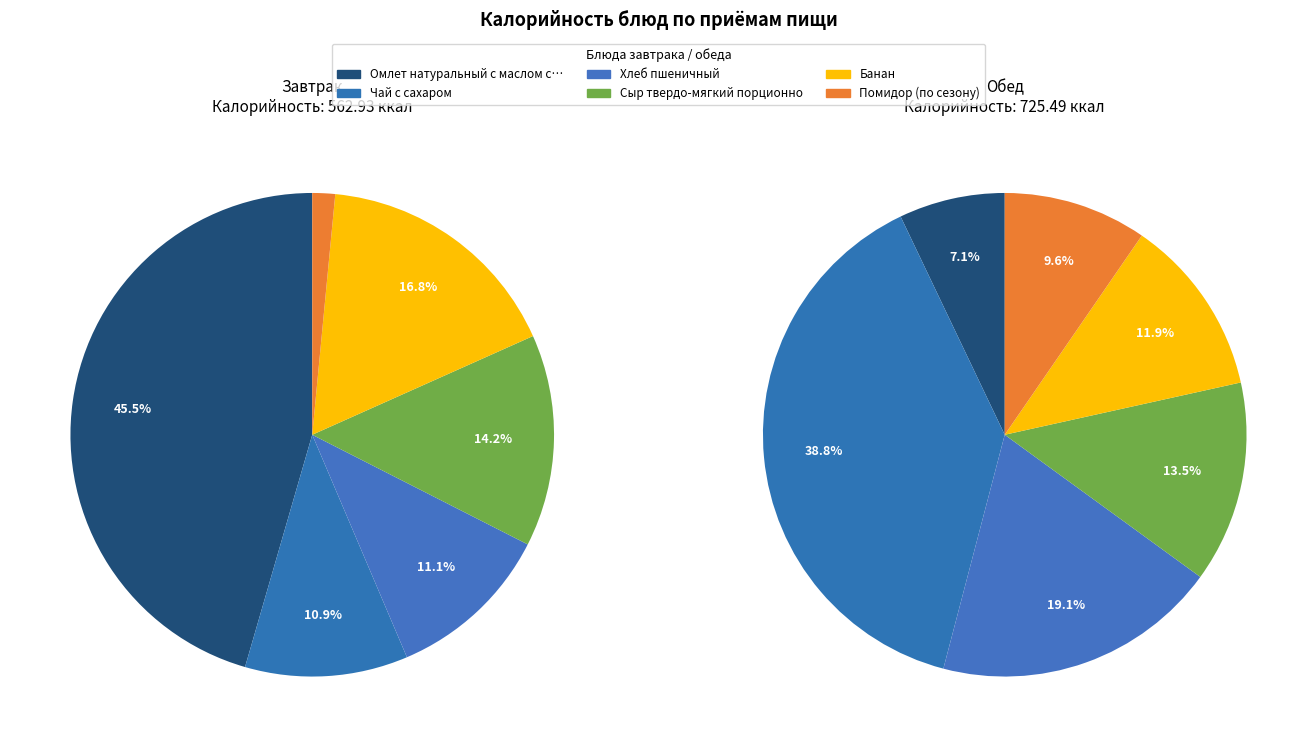

How many segments does this pie chart have?

6